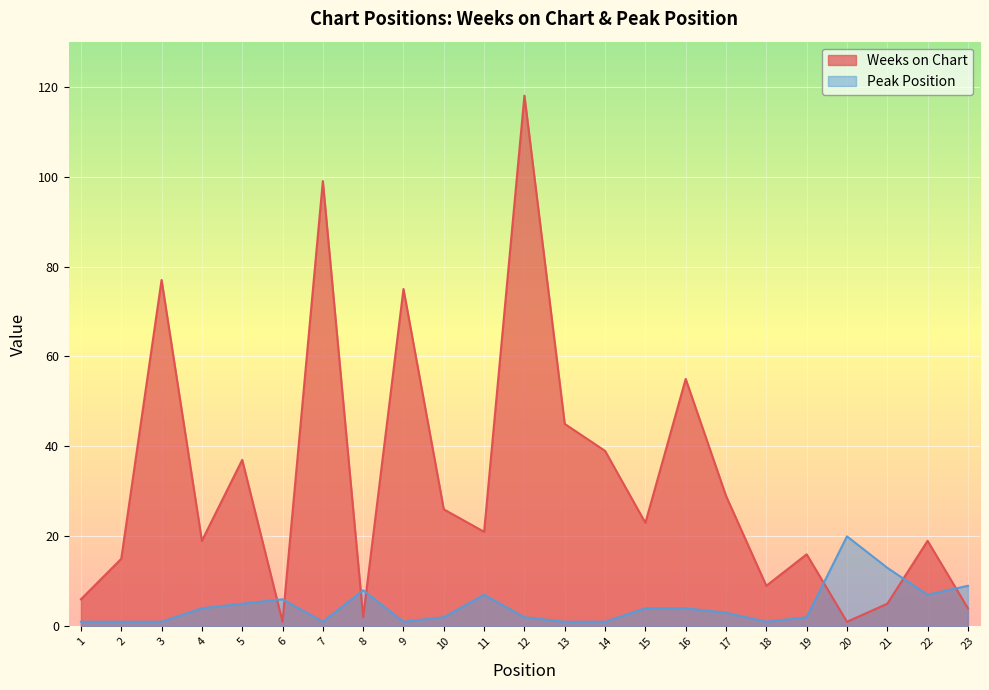

Count the number of data series in this chart.

2